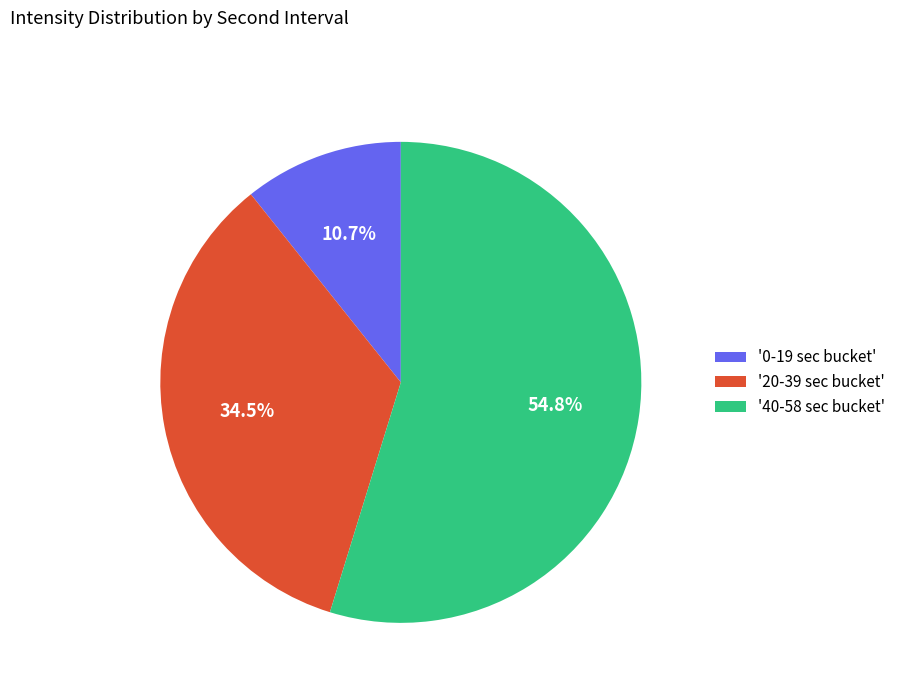

To the nearest percent, what is the difference between the largest and smallest slice percentages?

44%